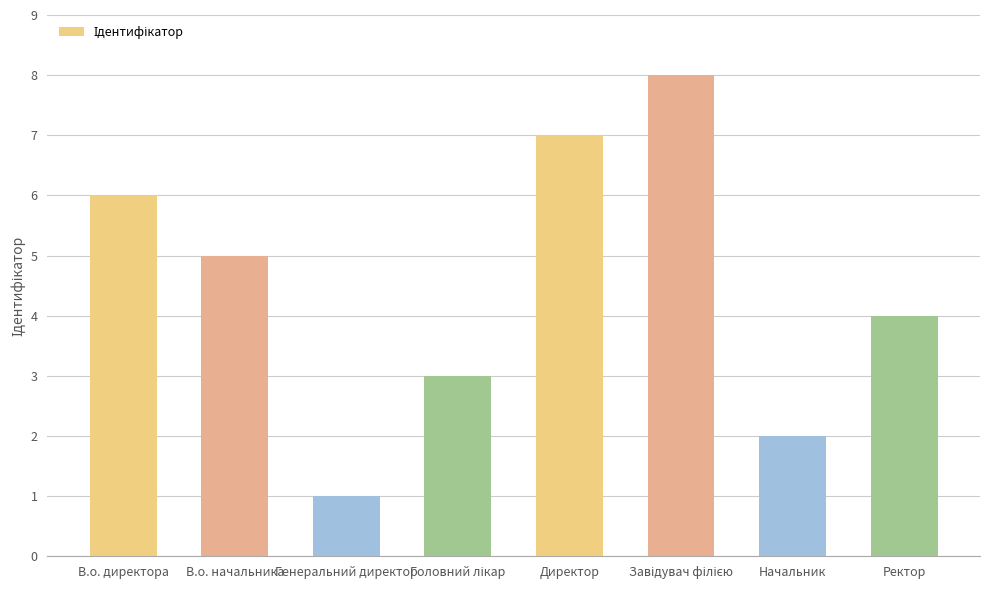

What is the approximate value at Директор?

7